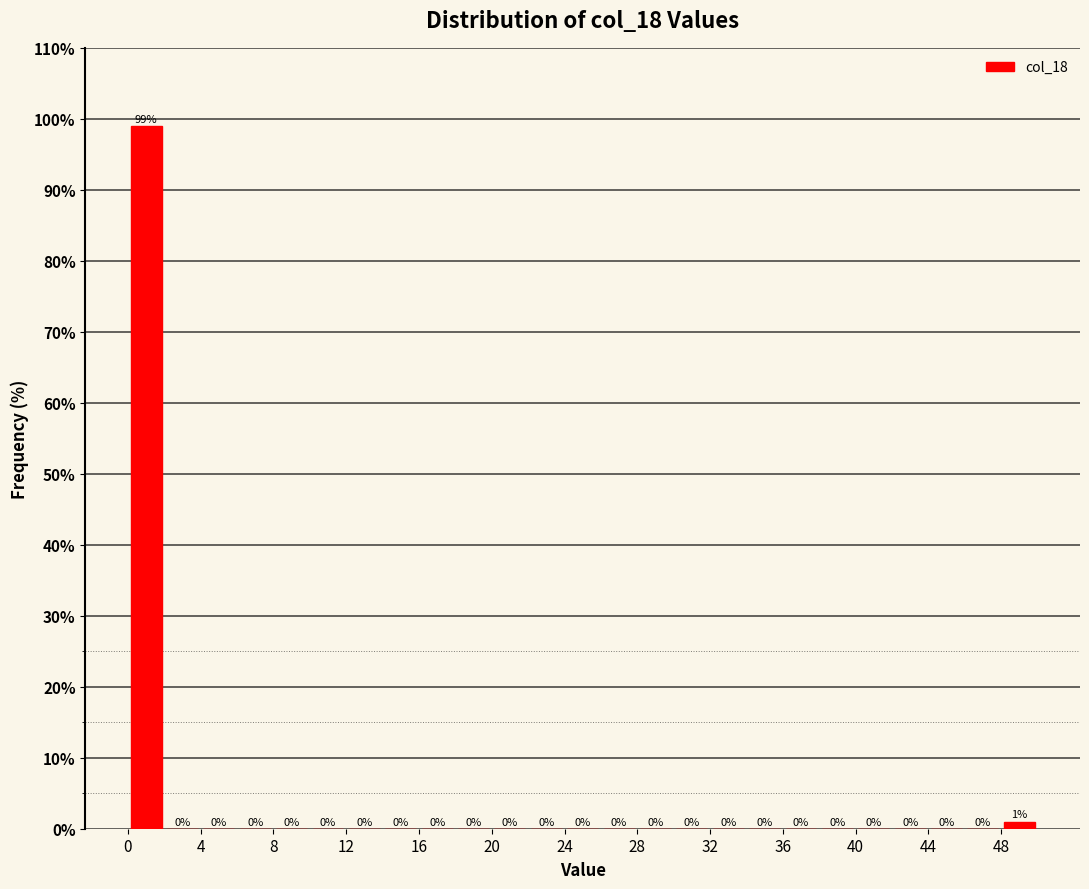

Over which range of the x-axis is the bar tallest?

0 to 2